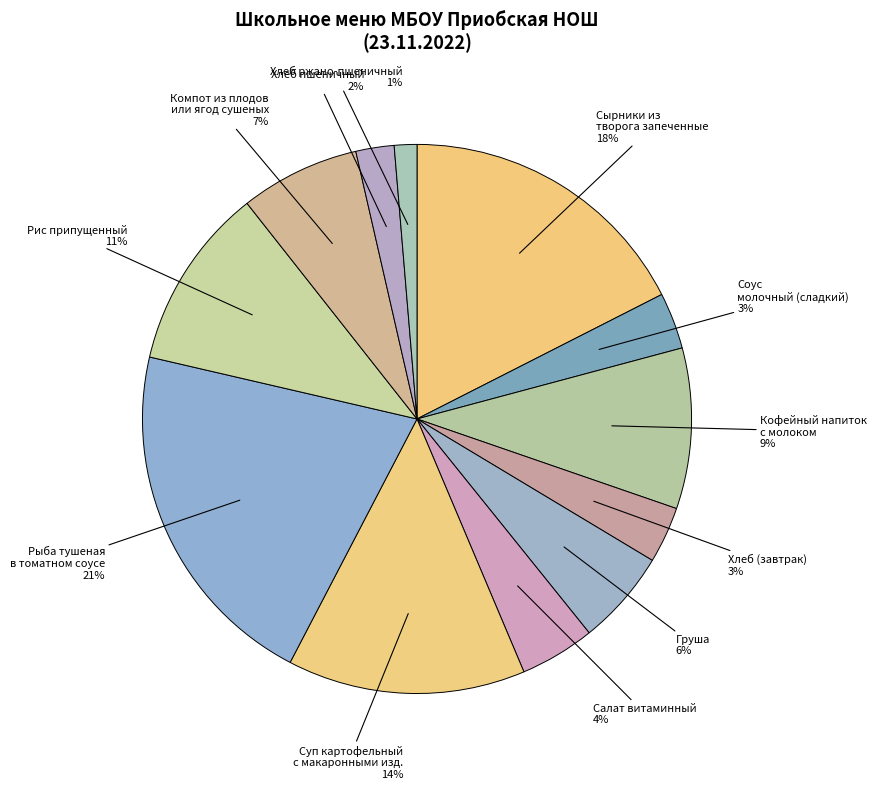

How many segments does this pie chart have?

12